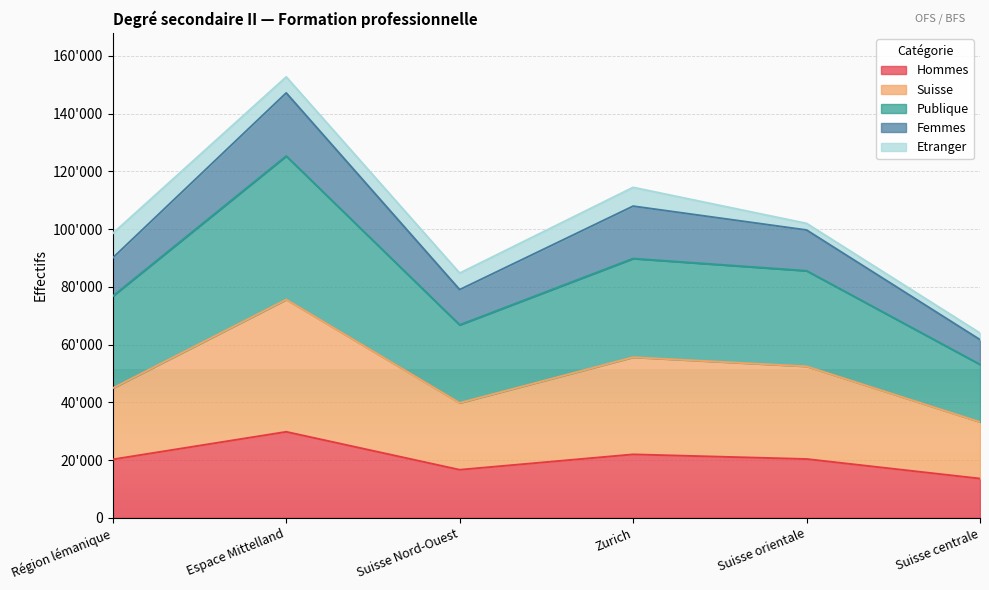

The Hommes series shows 10129 at Région lémanique. True or false?

False